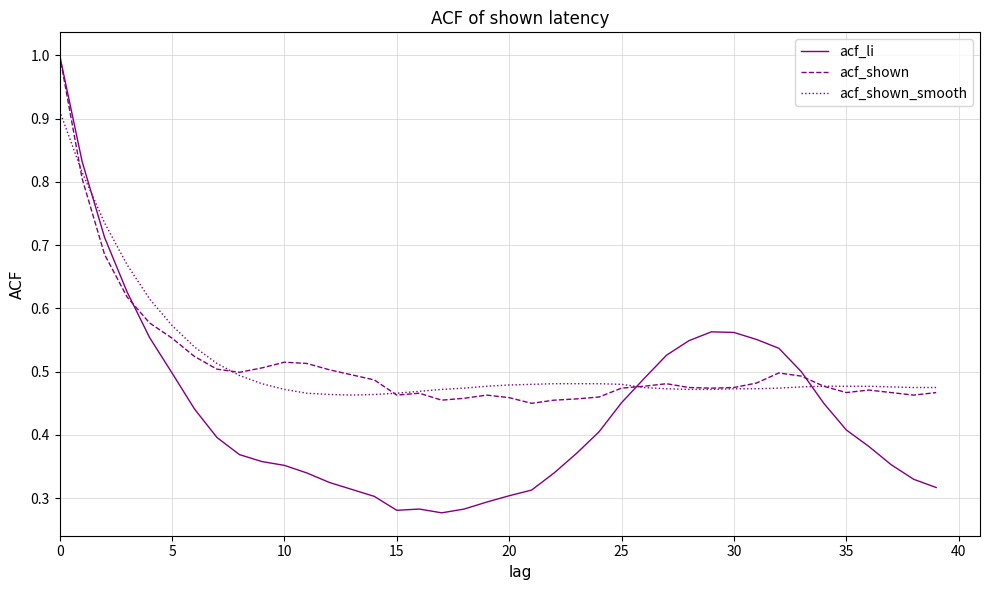

What are all the series names shown in the legend?

acf_li, acf_shown, acf_shown_smooth